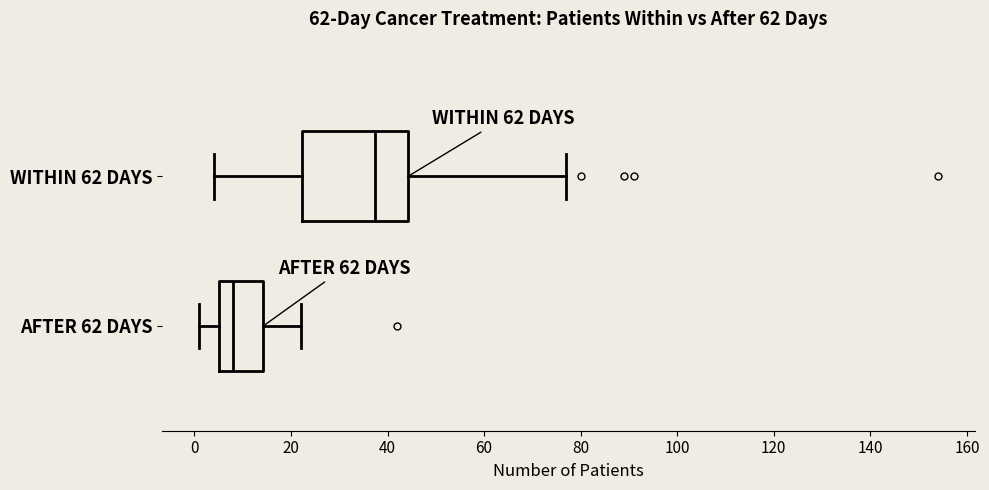

Which box is the widest, from its left edge to its right edge?

WITHIN 62 DAYS